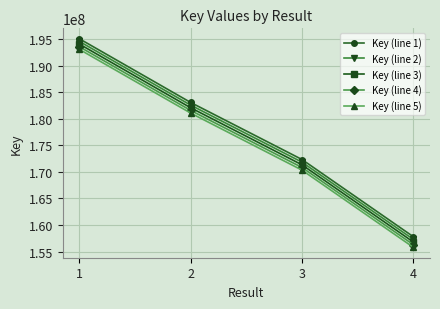

What is the sum of all Key (line 3) values?

704341061